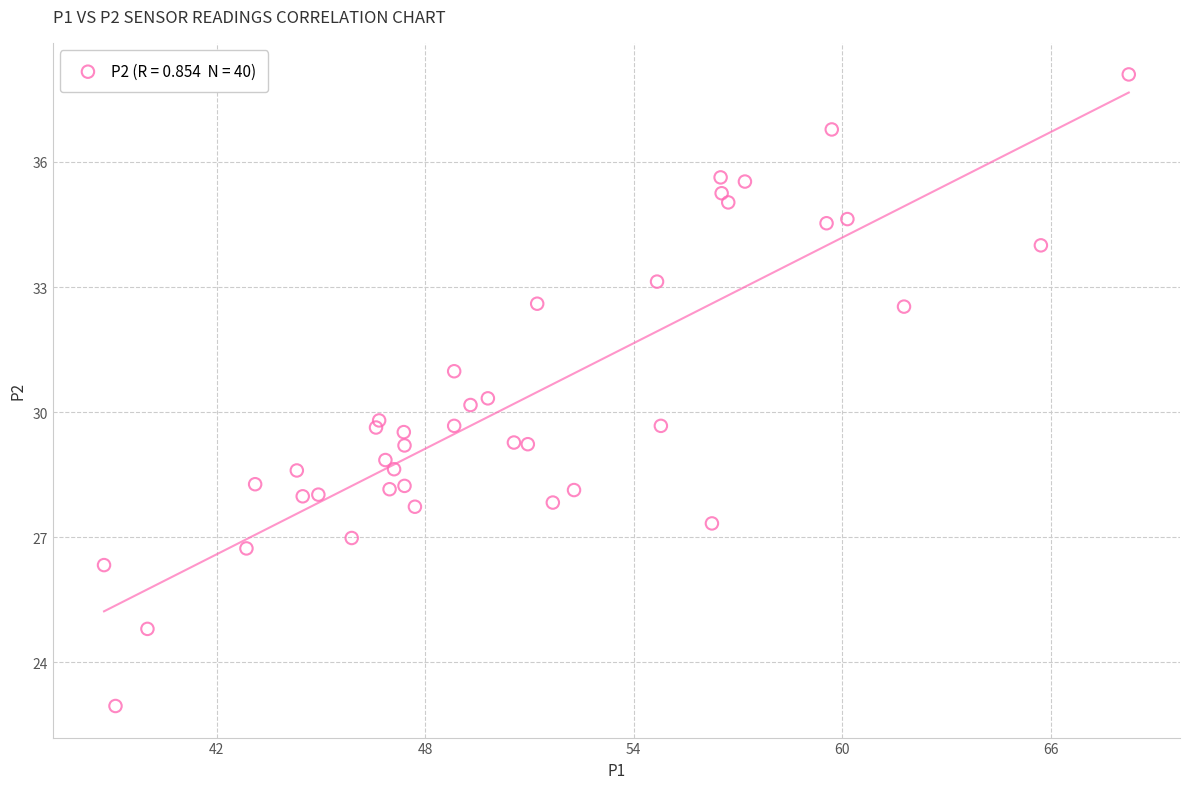

What is the range of X values (max minus min)?

29.5